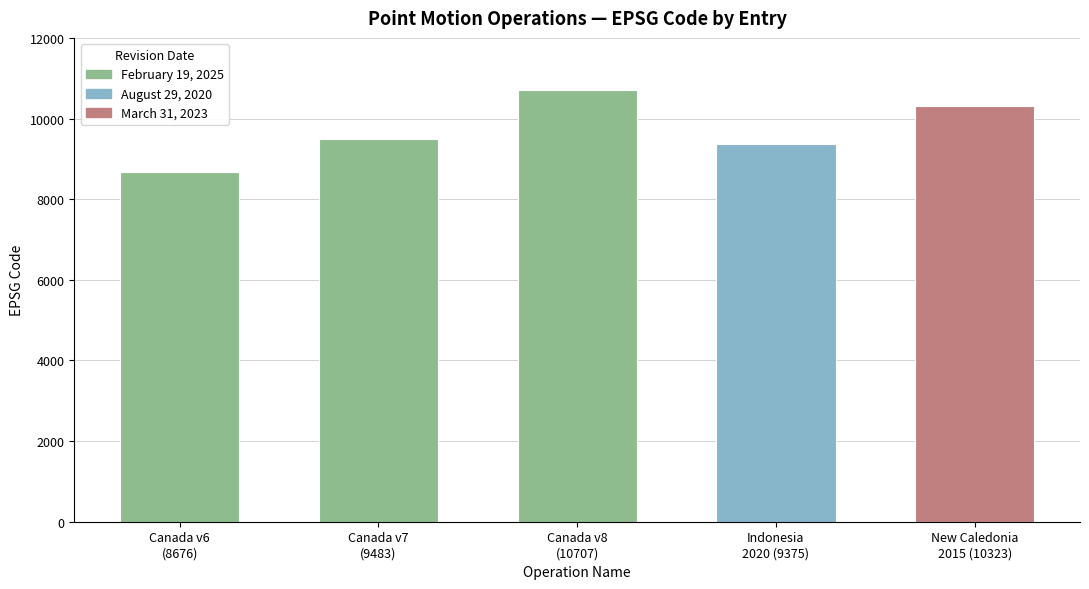

Which category has the highest value across all series?

Canada velocity grid v8